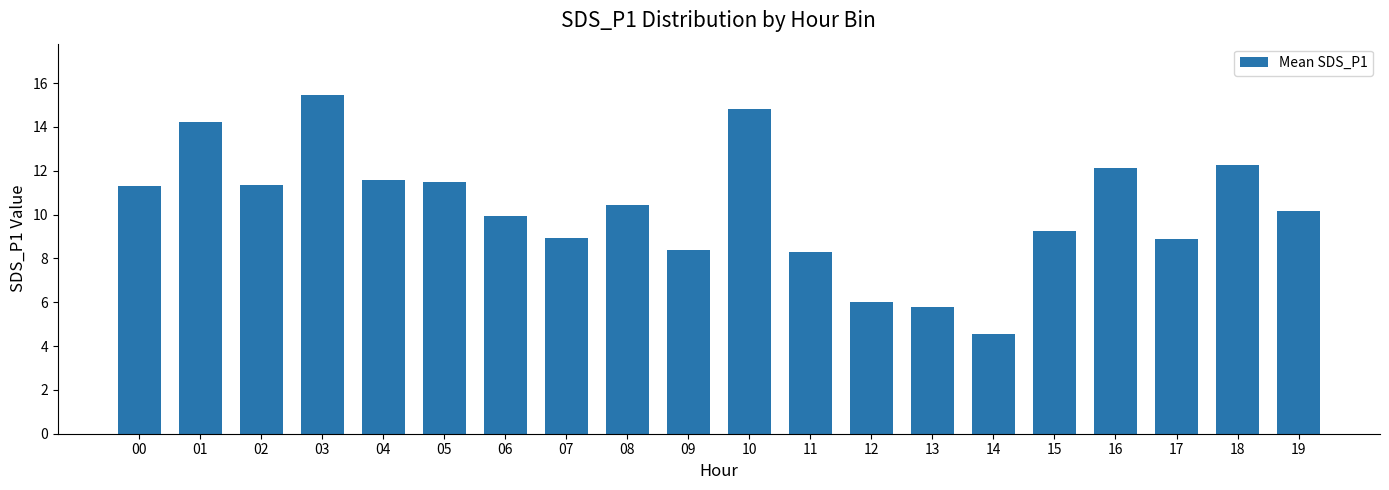

How many data points does each series have?

20